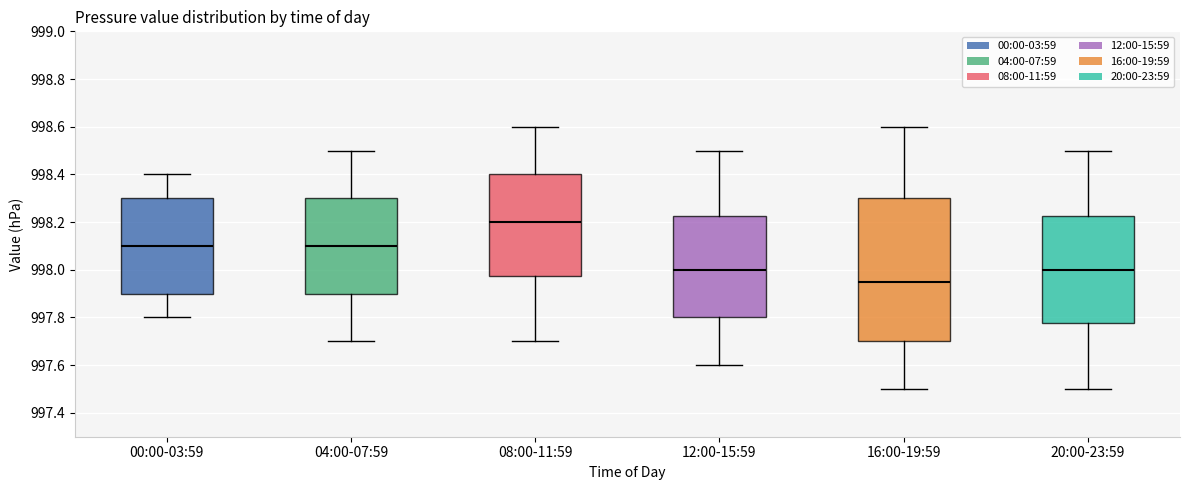

Reading left to right, transcribe this box plot: for each box, give where its median line is, the range the box spans, and where its two whiskers end, as read against the y-axis. The values are not printed on the chart, so give them approximately, as read against the axis.

00:00-03:59: median 998.10, box 997.90 to 998.30, whiskers 997.80 to 998.40
04:00-07:59: median 998.10, box 997.90 to 998.30, whiskers 997.70 to 998.50
08:00-11:59: median 998.20, box 997.98 to 998.40, whiskers 997.70 to 998.60
12:00-15:59: median 998.00, box 997.80 to 998.22, whiskers 997.60 to 998.50
16:00-19:59: median 997.96, box 997.70 to 998.30, whiskers 997.50 to 998.60
20:00-23:59: median 998.00, box 997.78 to 998.22, whiskers 997.50 to 998.50